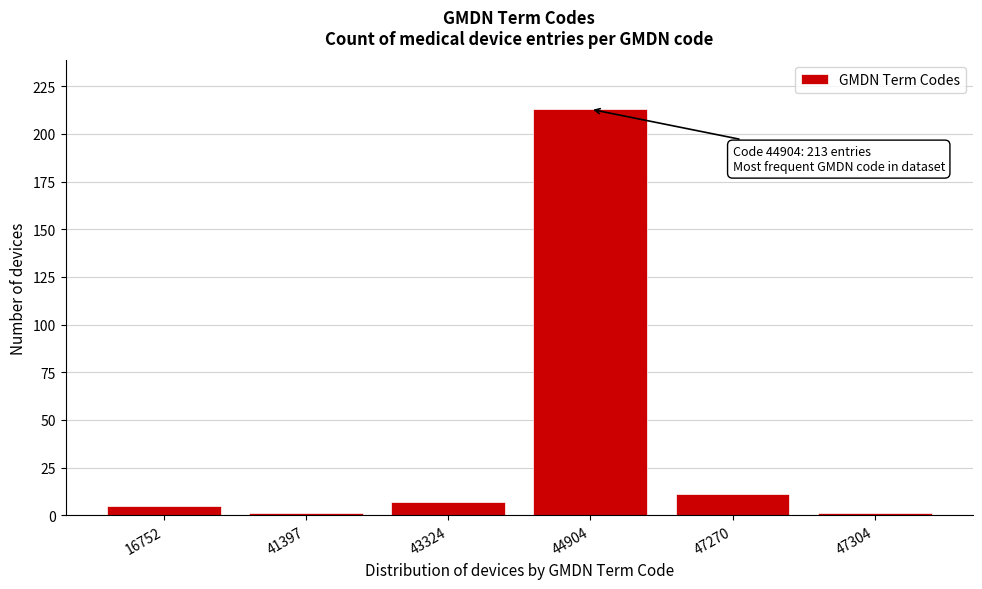

Reading left to right, what are all the values shown in this chart?

5	1	7	213	11	1